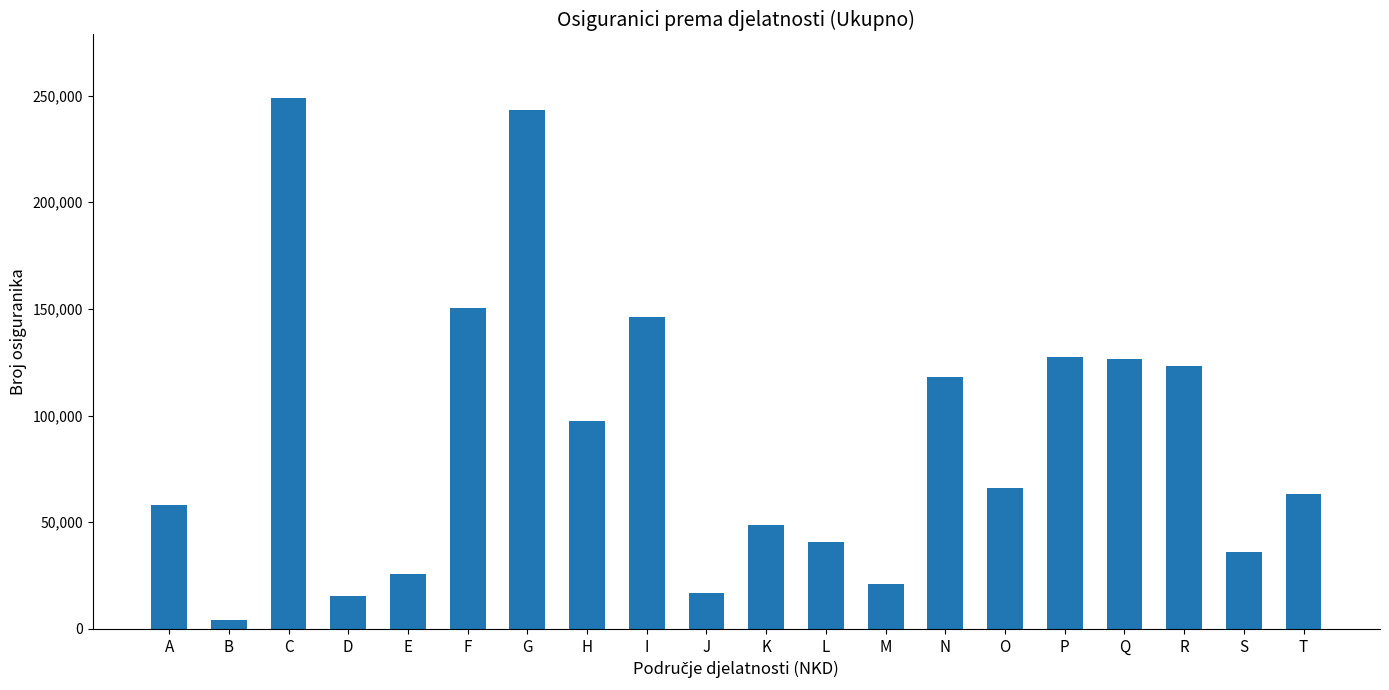

Approximately how many times larger is the value at M compared to A?

0.4